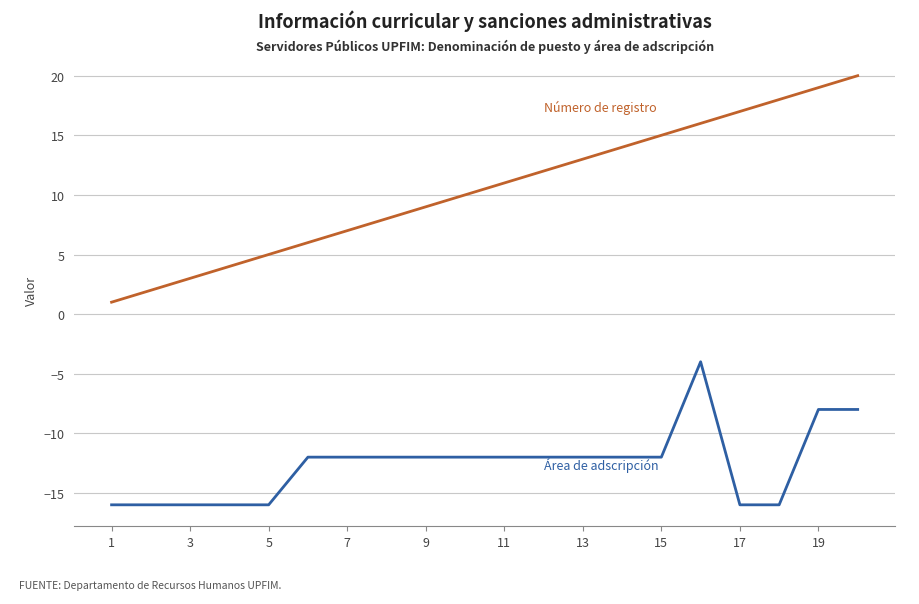

What is the greatest value displayed?

20